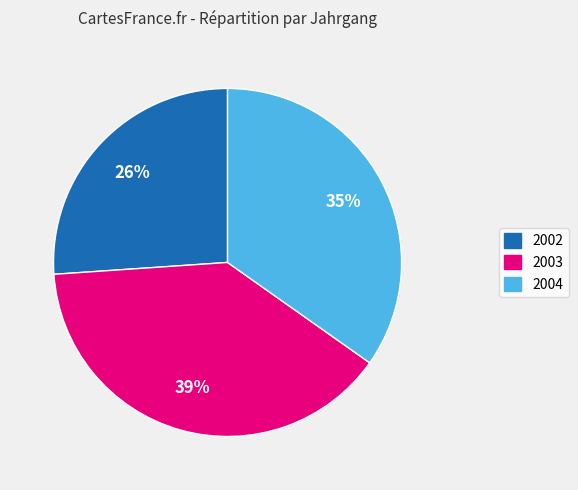

How many segments does this pie chart have?

3